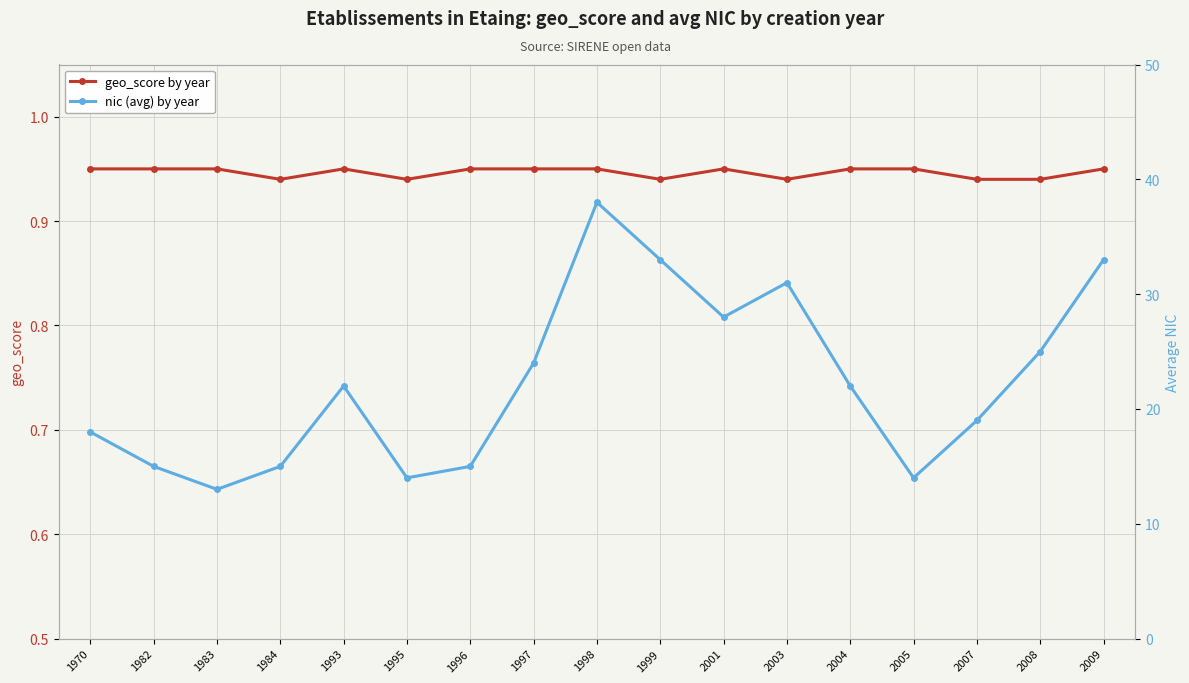

What is the sum of the geo_score by year values at 2005 and 1983?

1.9